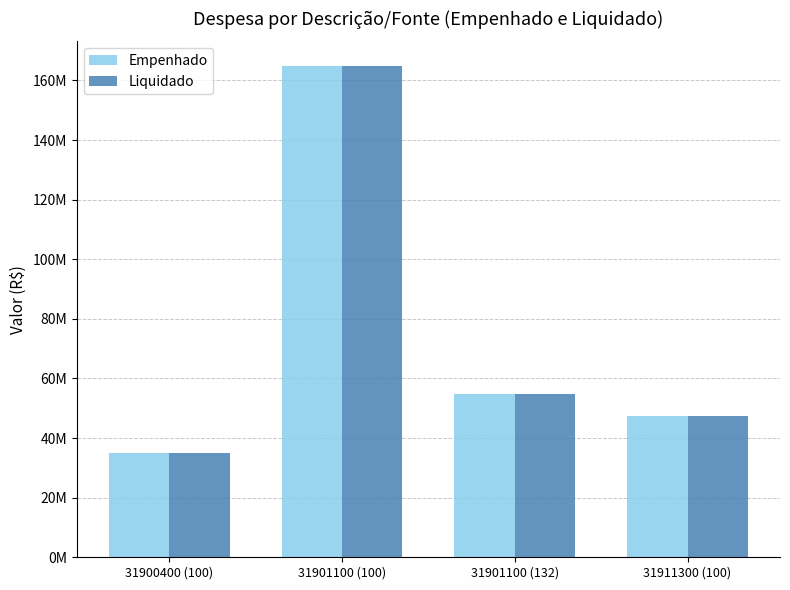

What is the minimum value shown in the chart?

34905140.4